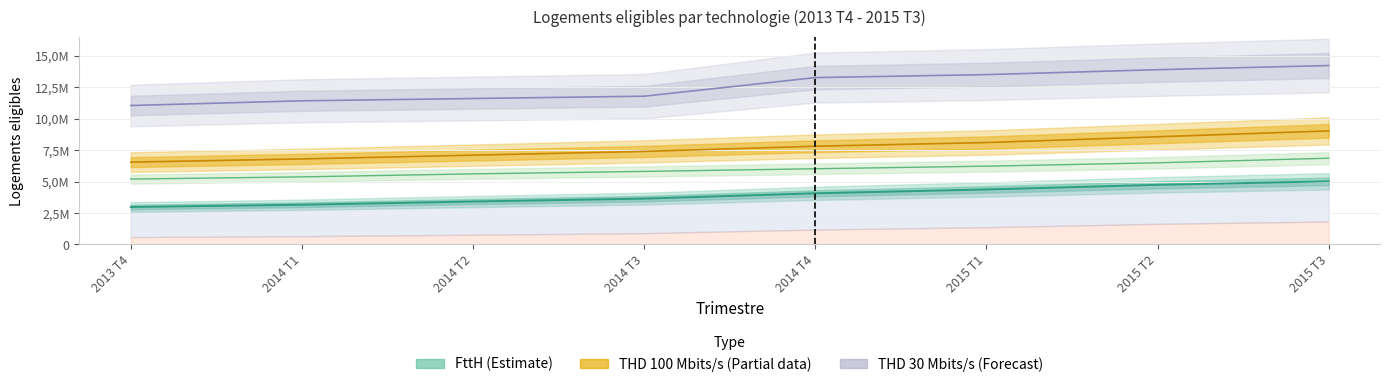

The value of THD 100 Mbits/s at 2014 T4 is 7808000. True or false?

True